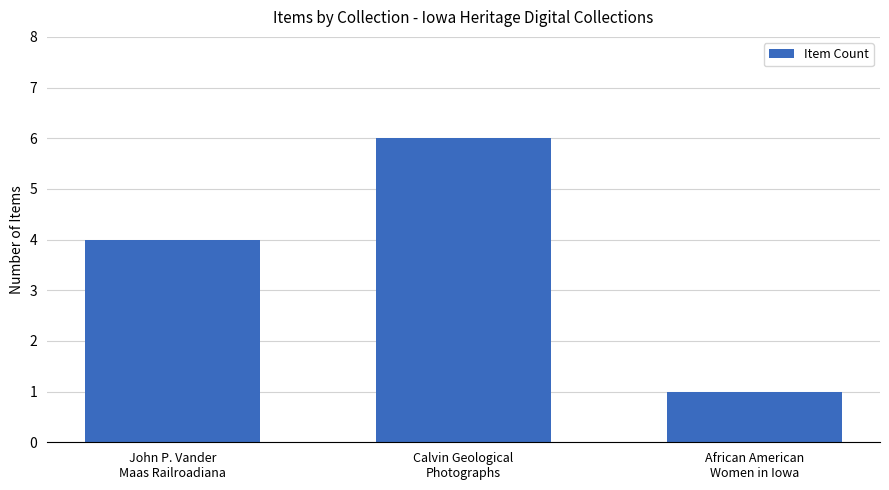

What is the value of the 2nd bar from the left?

6